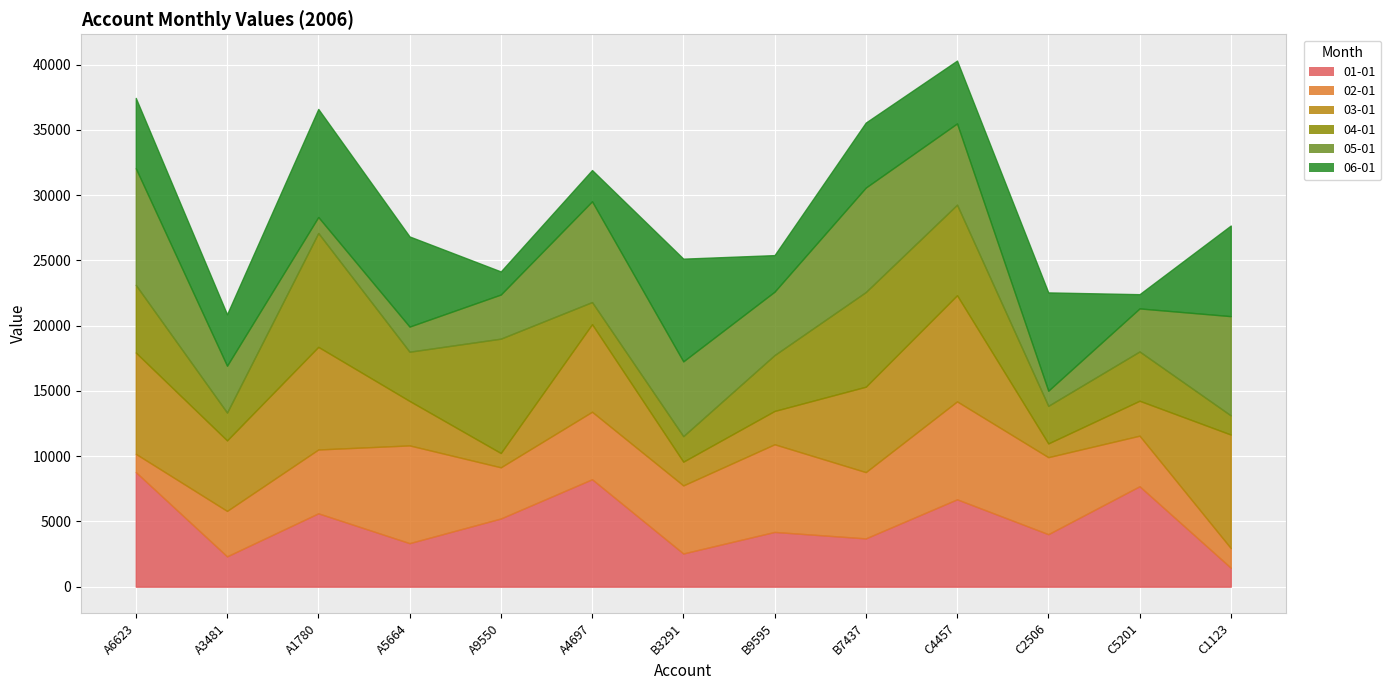

What are all the series names shown in the legend?

2006-01-01, 2006-02-01, 2006-03-01, 2006-04-01, 2006-05-01, 2006-06-01